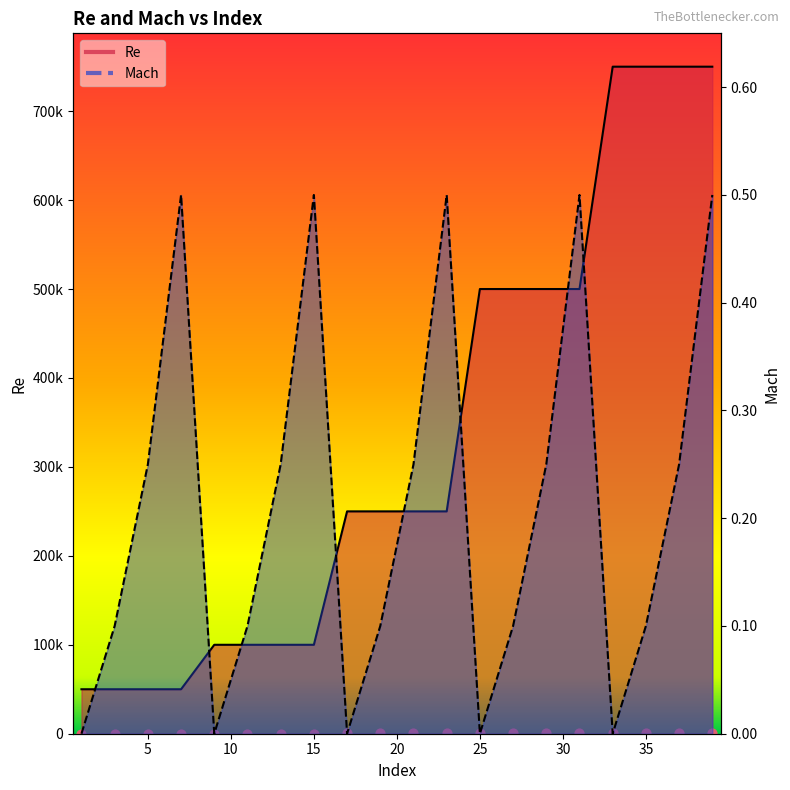

Which series contains the highest Y value?

Re